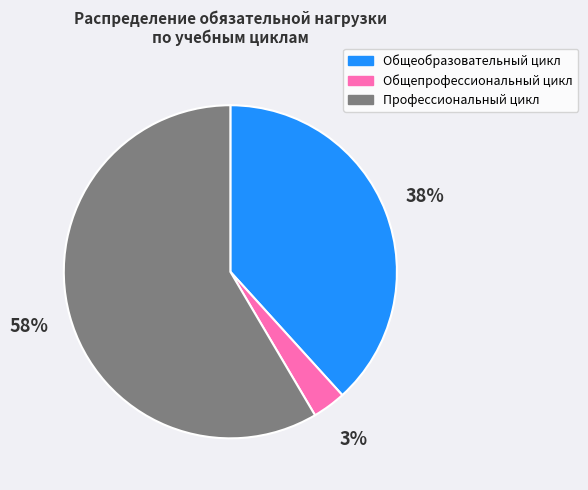

True or false: Общепрофессиональный цикл accounts for 3% of the total.

True